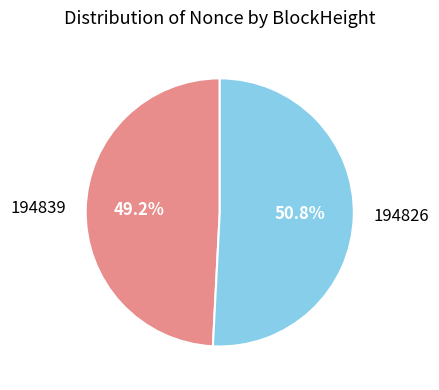

How many segments does this pie chart have?

2